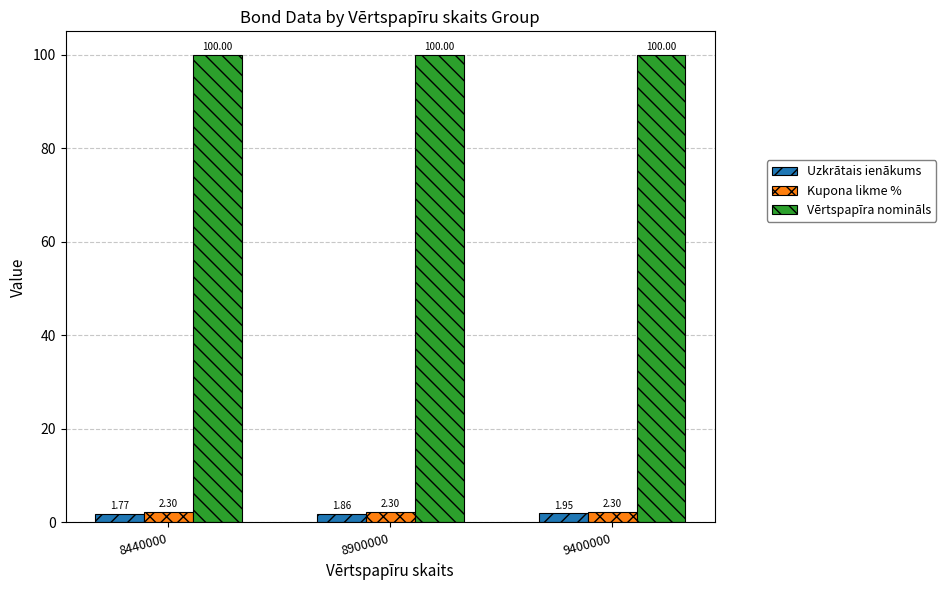

Which series changed the most between 8900000 and 9400000?

Uzkrātais ienākums